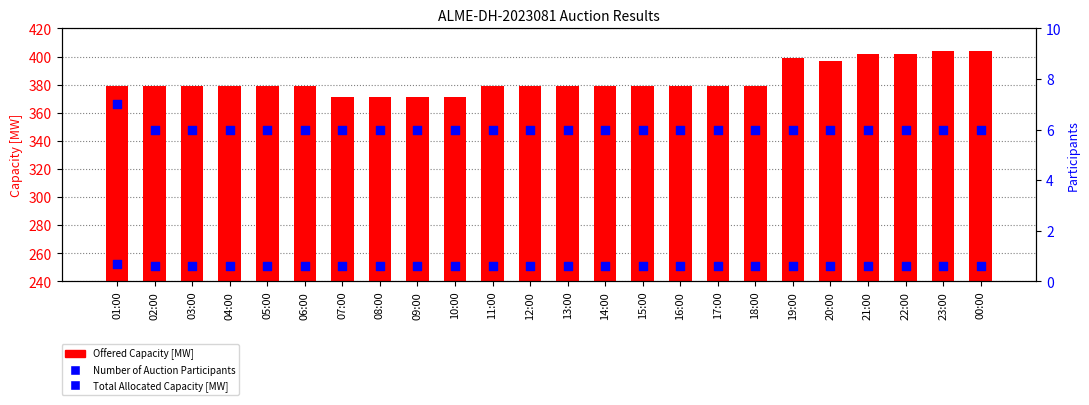

Is the value of Number of Auction Participants at 05:00 greater than the value of Total Allocated Capacity [MW] at 19:00?

No